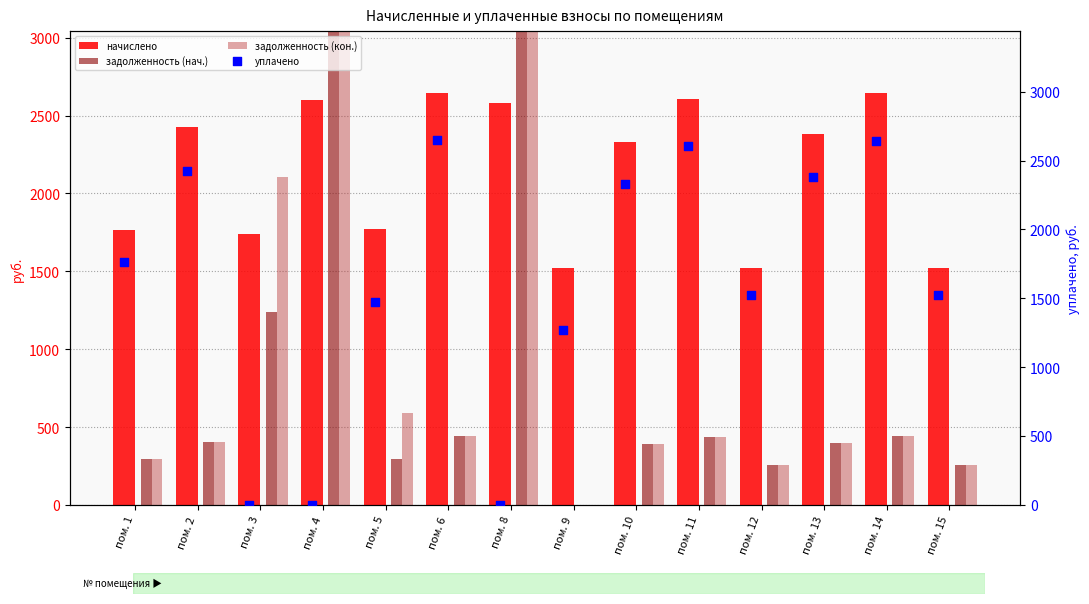

At how many categories does at least one series exceed 32266?

1